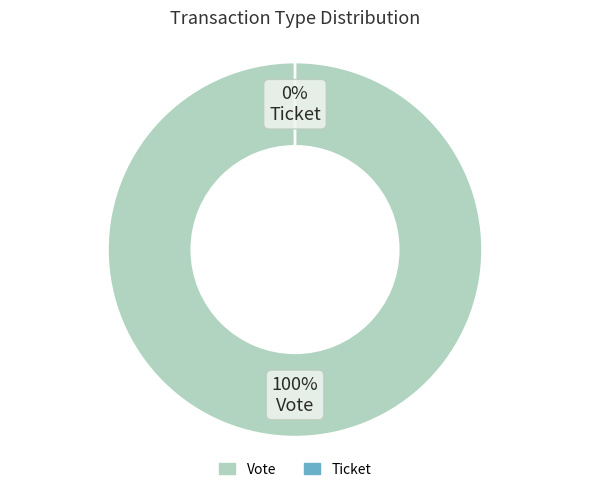

Is it true that Ticket is 1% of the pie?

False